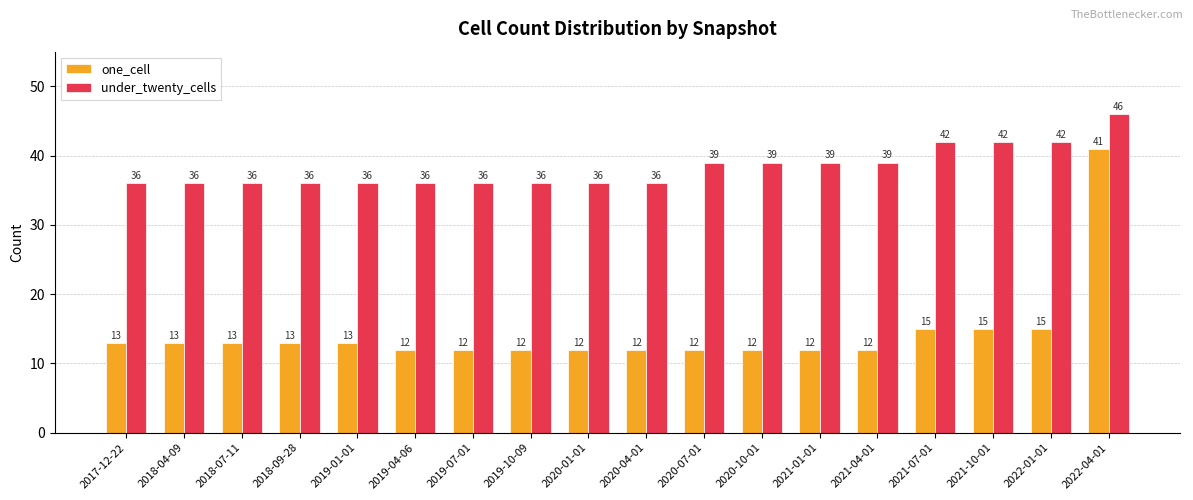

Which series has the widest spread of values?

one_cell